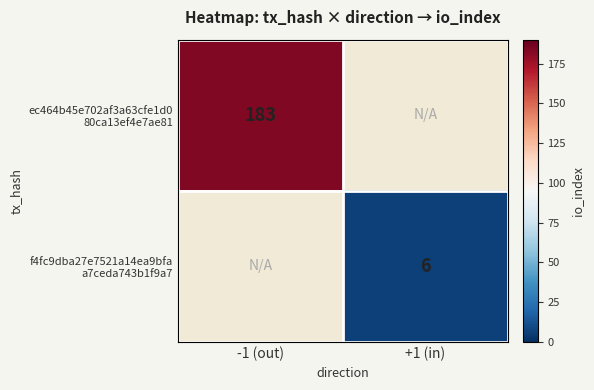

Rank the series at -1 (out) from lowest to highest value.

ec464b45e702af3a63cfe1d0 80ca13ef4e7ae81, f4fc9dba27e7521a14ea9bfa a7ceda743b1f9a7